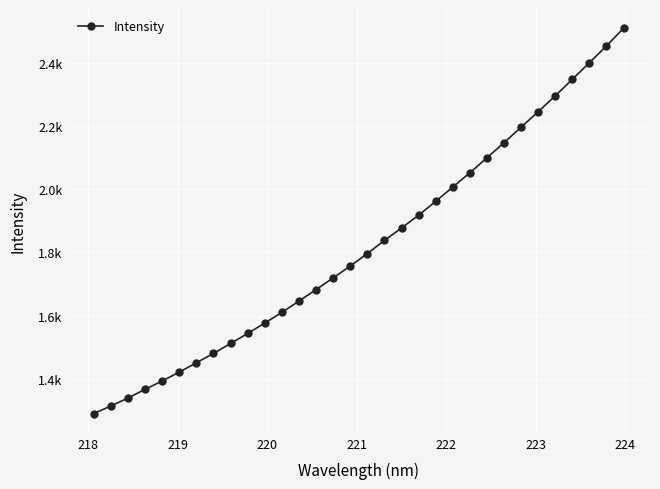

What is the average value?

1820.4